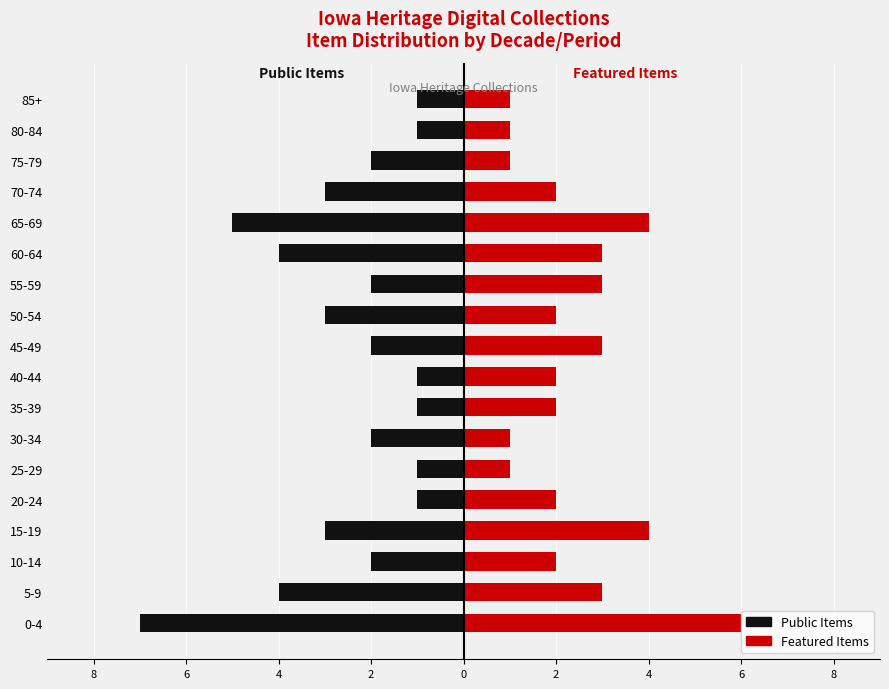

Are the bars horizontal?

Yes